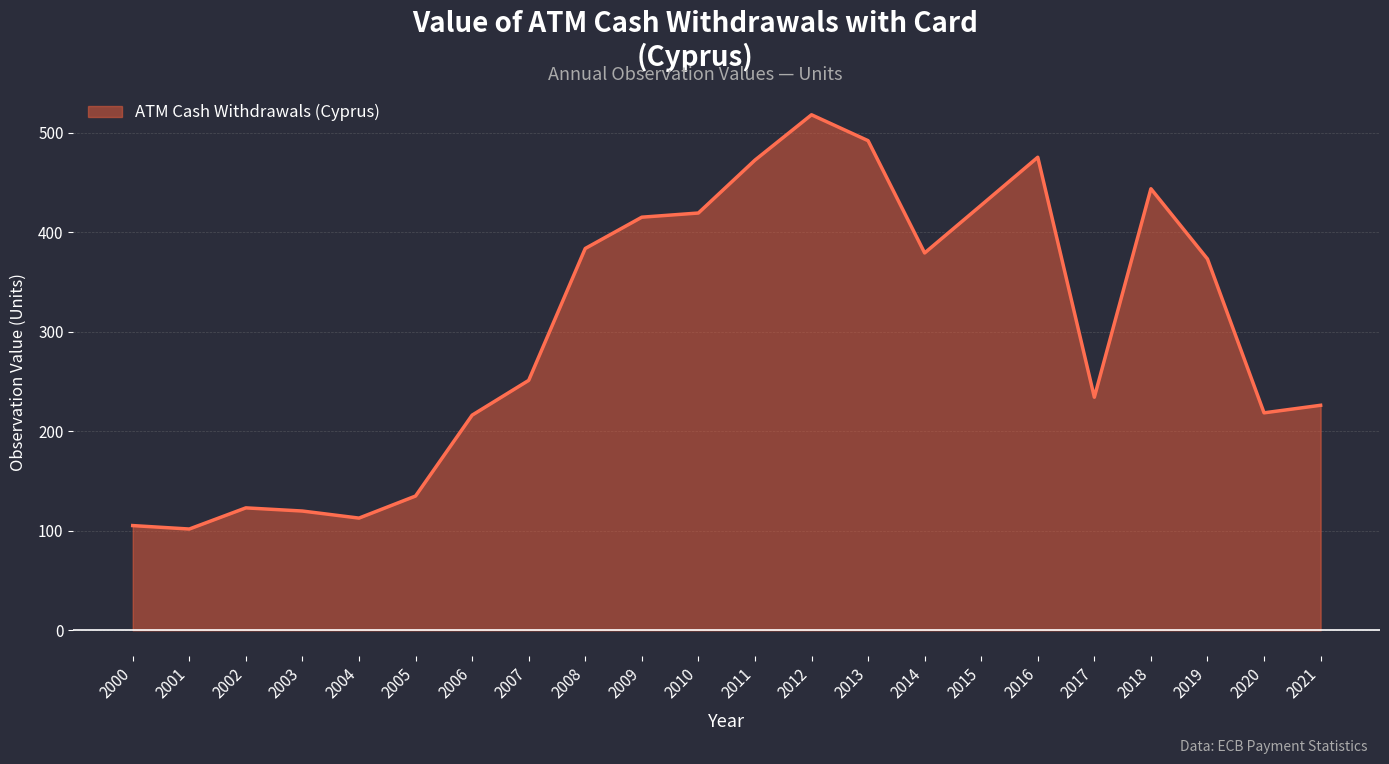

How many series are shown in this chart?

1